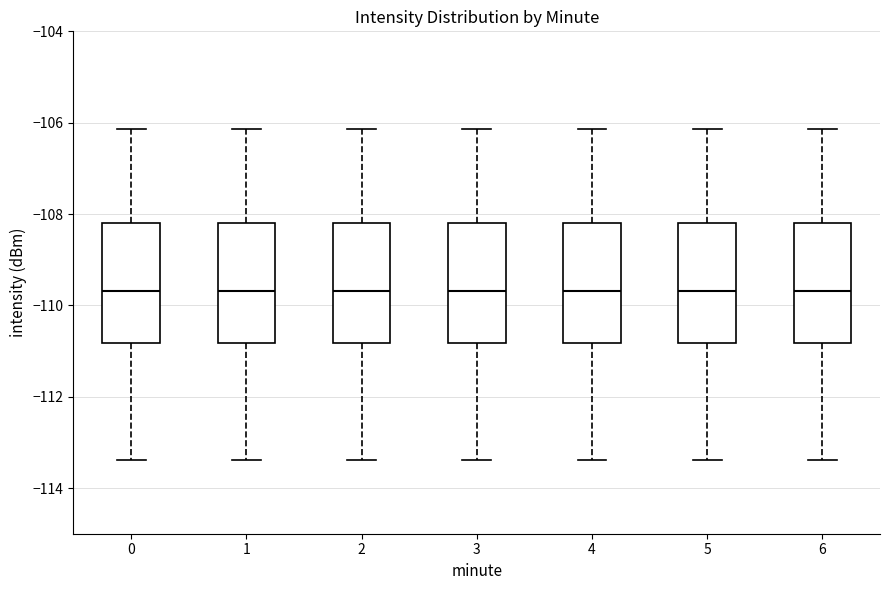

Reading left to right, read every box against the y-axis: the position of its median line, the range the box covers, and the ends of its whiskers. The values are not printed on the chart, so give them approximately, as read against the axis.

0: median -109.6, box -110.8 to -108.2, whiskers -113.4 to -106.2
1: median -109.6, box -110.8 to -108.2, whiskers -113.4 to -106.2
2: median -109.6, box -110.8 to -108.2, whiskers -113.4 to -106.2
3: median -109.6, box -110.8 to -108.2, whiskers -113.4 to -106.2
4: median -109.6, box -110.8 to -108.2, whiskers -113.4 to -106.2
5: median -109.6, box -110.8 to -108.2, whiskers -113.4 to -106.2
6: median -109.6, box -110.8 to -108.2, whiskers -113.4 to -106.2